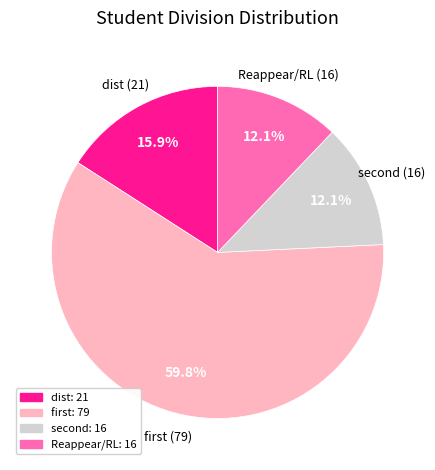

What percentage do Reappear/RL and dist together represent?

28.0%